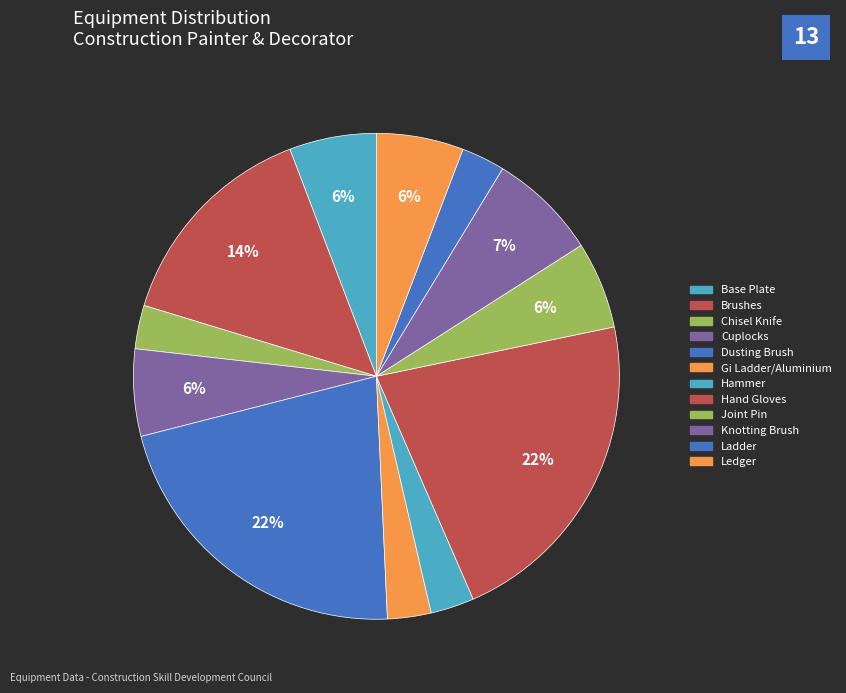

Which has a higher value, Dusting Brush or Gi Ladder/Aluminium?

Dusting Brush